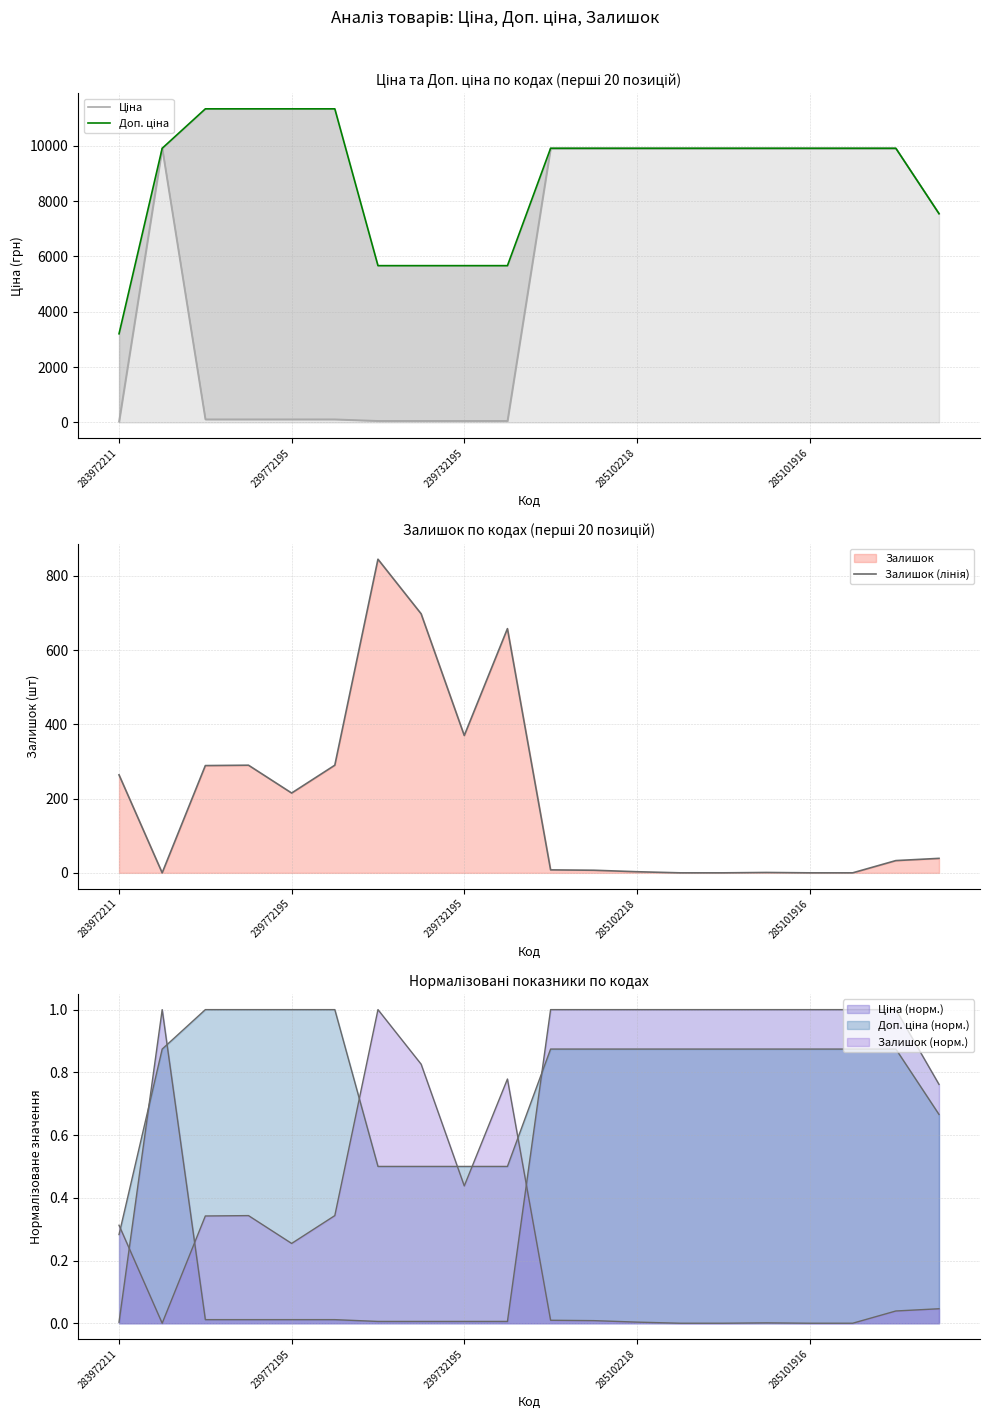

What position from the right is 13?

7